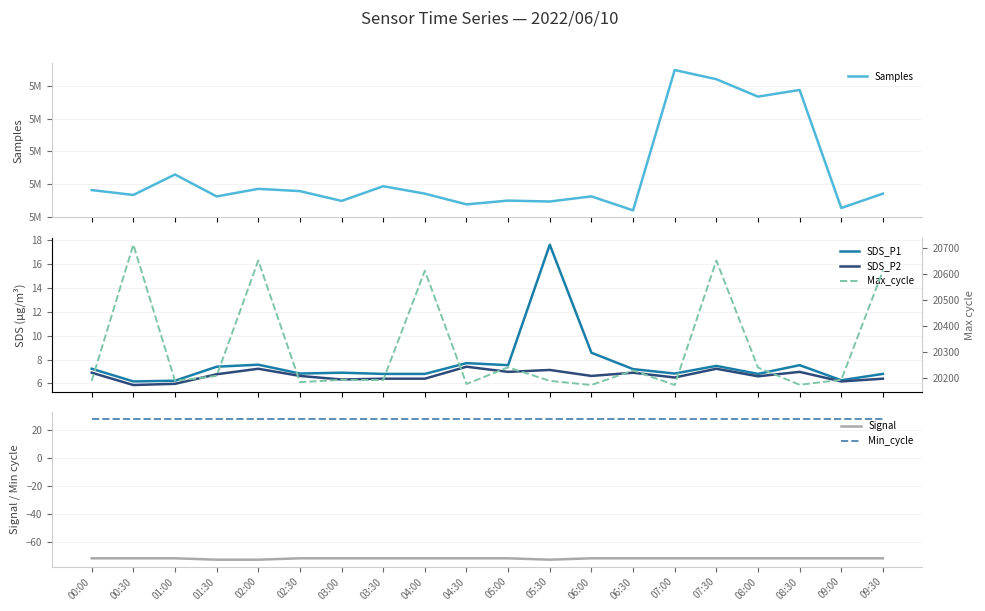

What is the spread (max minus min) of values at 05:00?

5113562.0